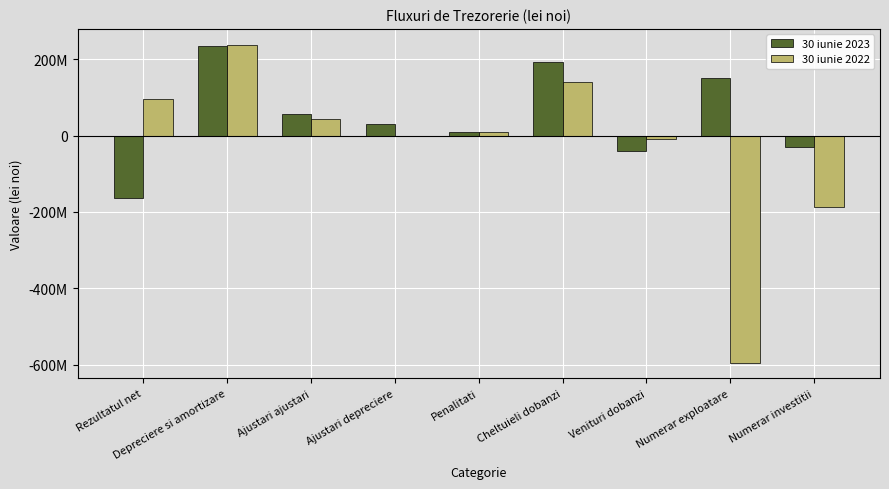

Rank the categories by 30 iunie 2023 value from highest to lowest.

Depreciere si amortizare, Cheltuieli dobanzi, Numerar exploatare, Ajustari ajustari, Ajustari depreciere, Penalitati, Numerar investitii, Venituri dobanzi, Rezultatul net